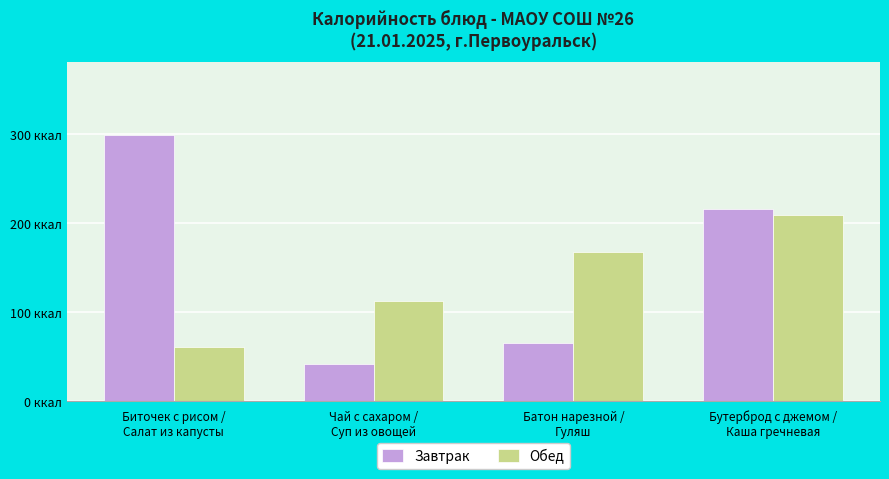

Does the chart contain any negative values?

No